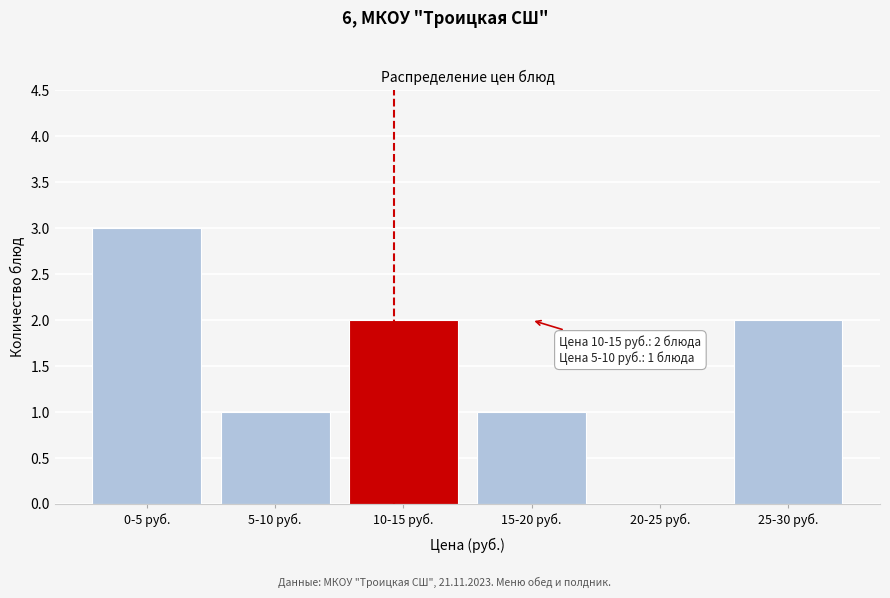

Reading left to right, what are all the values shown in this chart?

0-5 руб.=3	5-10 руб.=1	10-15 руб.=2	15-20 руб.=1	20-25 руб.=0	25-30 руб.=2